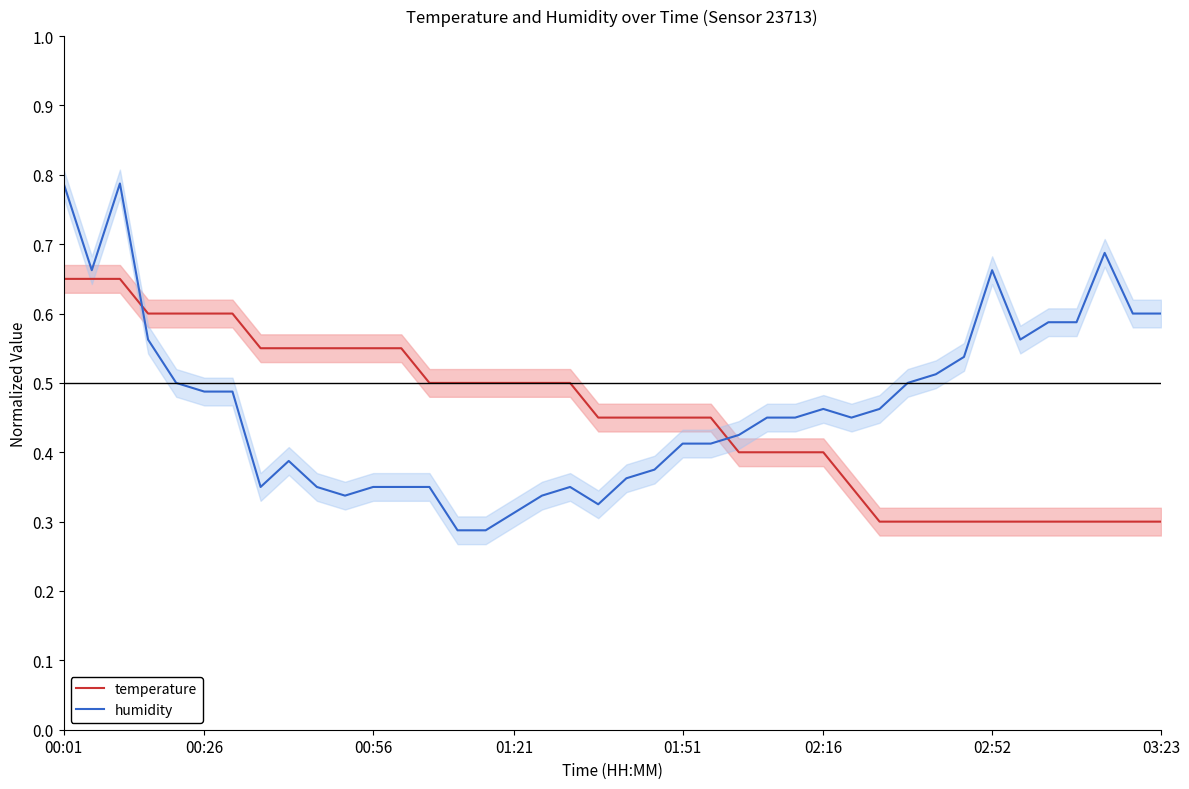

Does the chart display data point markers on the line(s)?

No